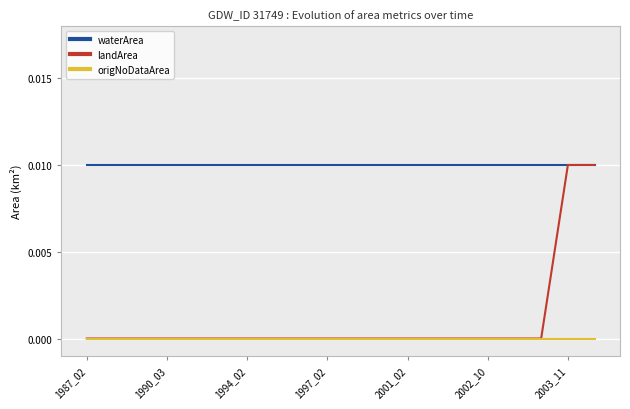

Is this an area chart (filled region under the line)?

No